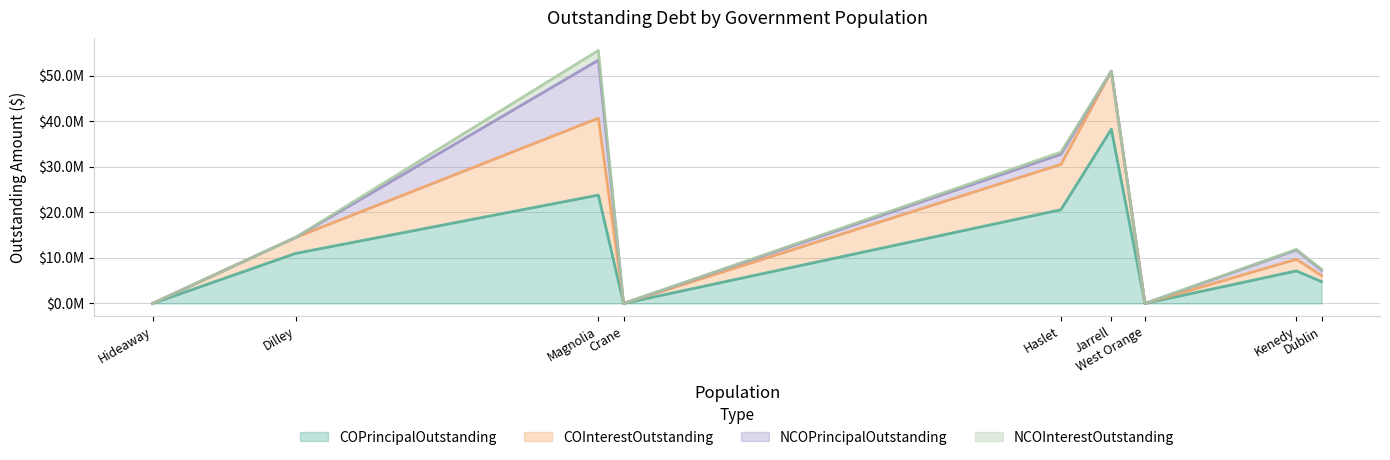

List the series in order of their peak value, highest first.

COPrincipalOutstanding, COInterestOutstanding, NCOPrincipalOutstanding, NCOInterestOutstanding